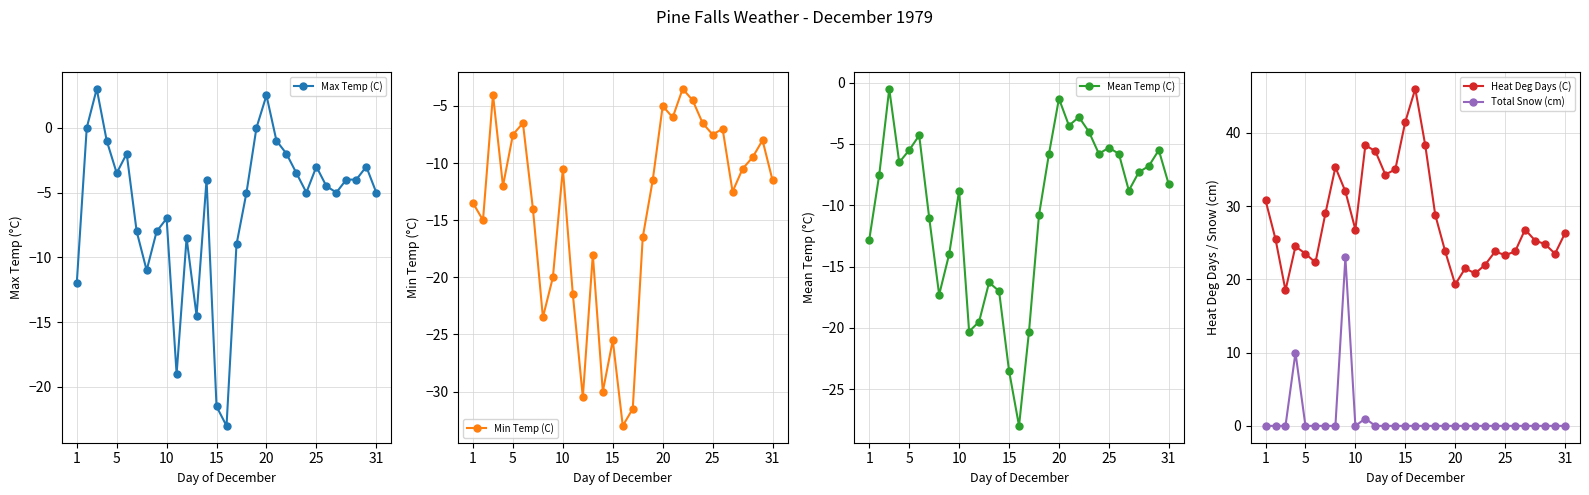

What is the difference between the maximum and minimum values in the Heat Deg Days (C) series?

27.5